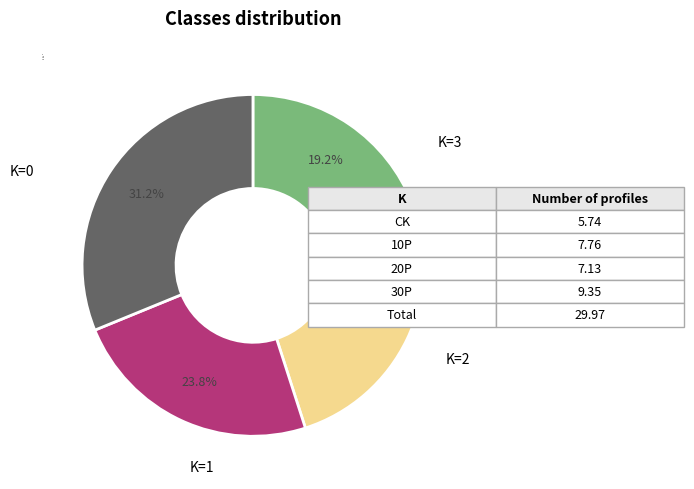

Rank the categories by value from highest to lowest.

30P, 10P, 20P, CK